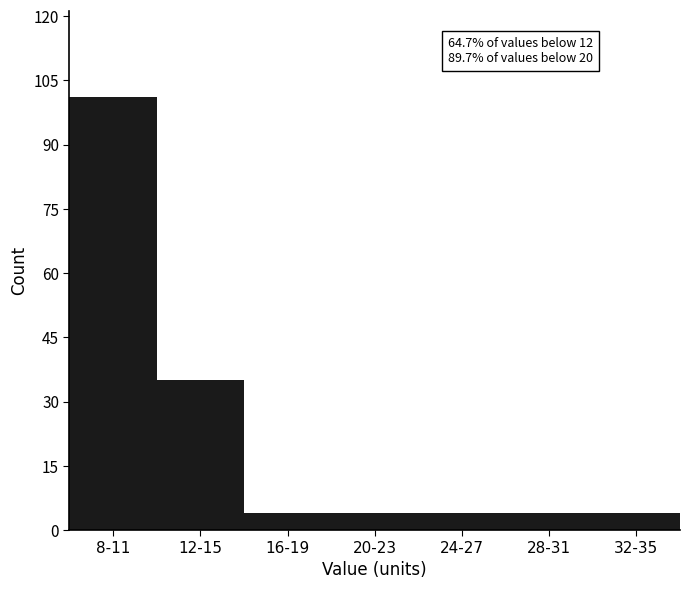

Reading right to left, what are all the values shown in this chart?

4	4	4	4	4	35	101